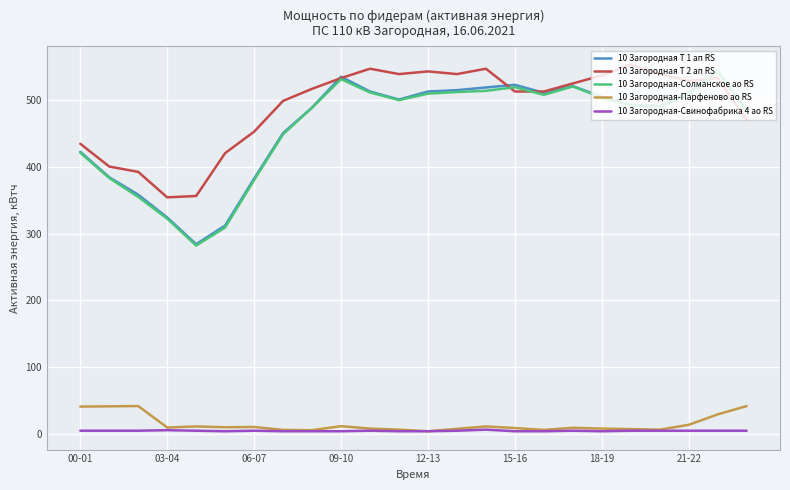

True or false: 10 Загородная Т 1 ап RS and 10 Загородная-Парфеново ао RS intersect in this chart.

False